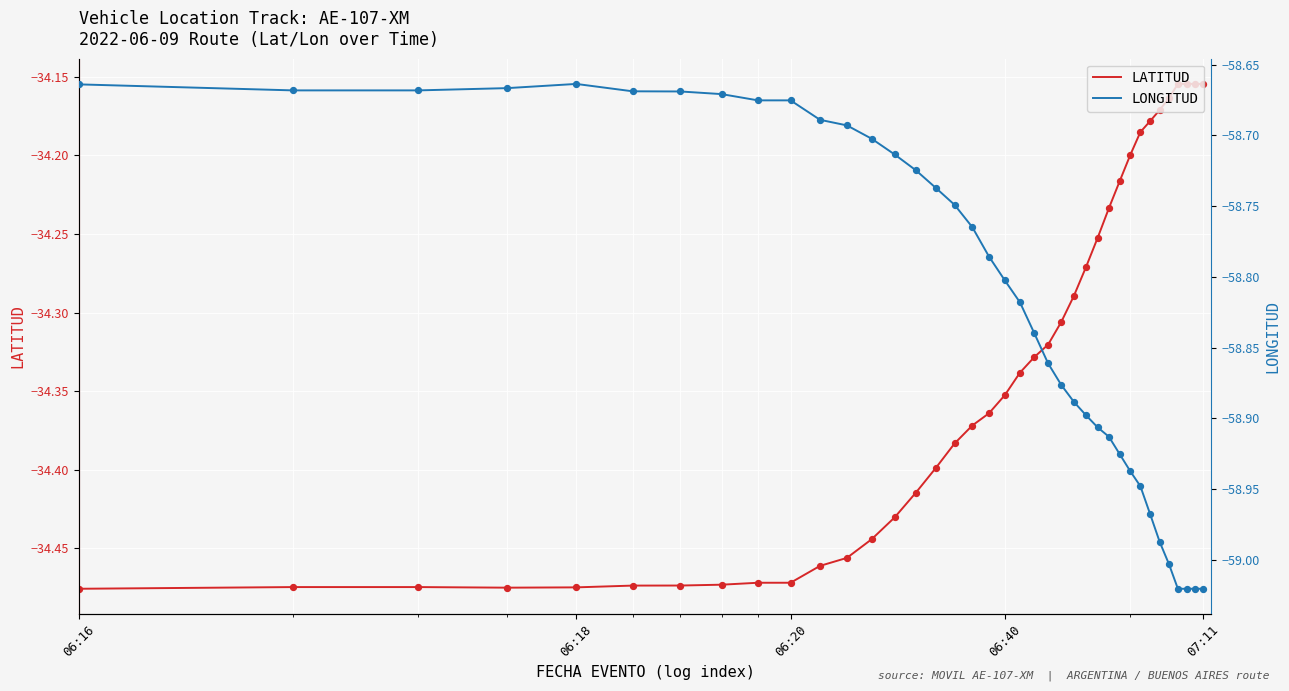

Which series has the largest Y range (max minus min)?

LONGITUD